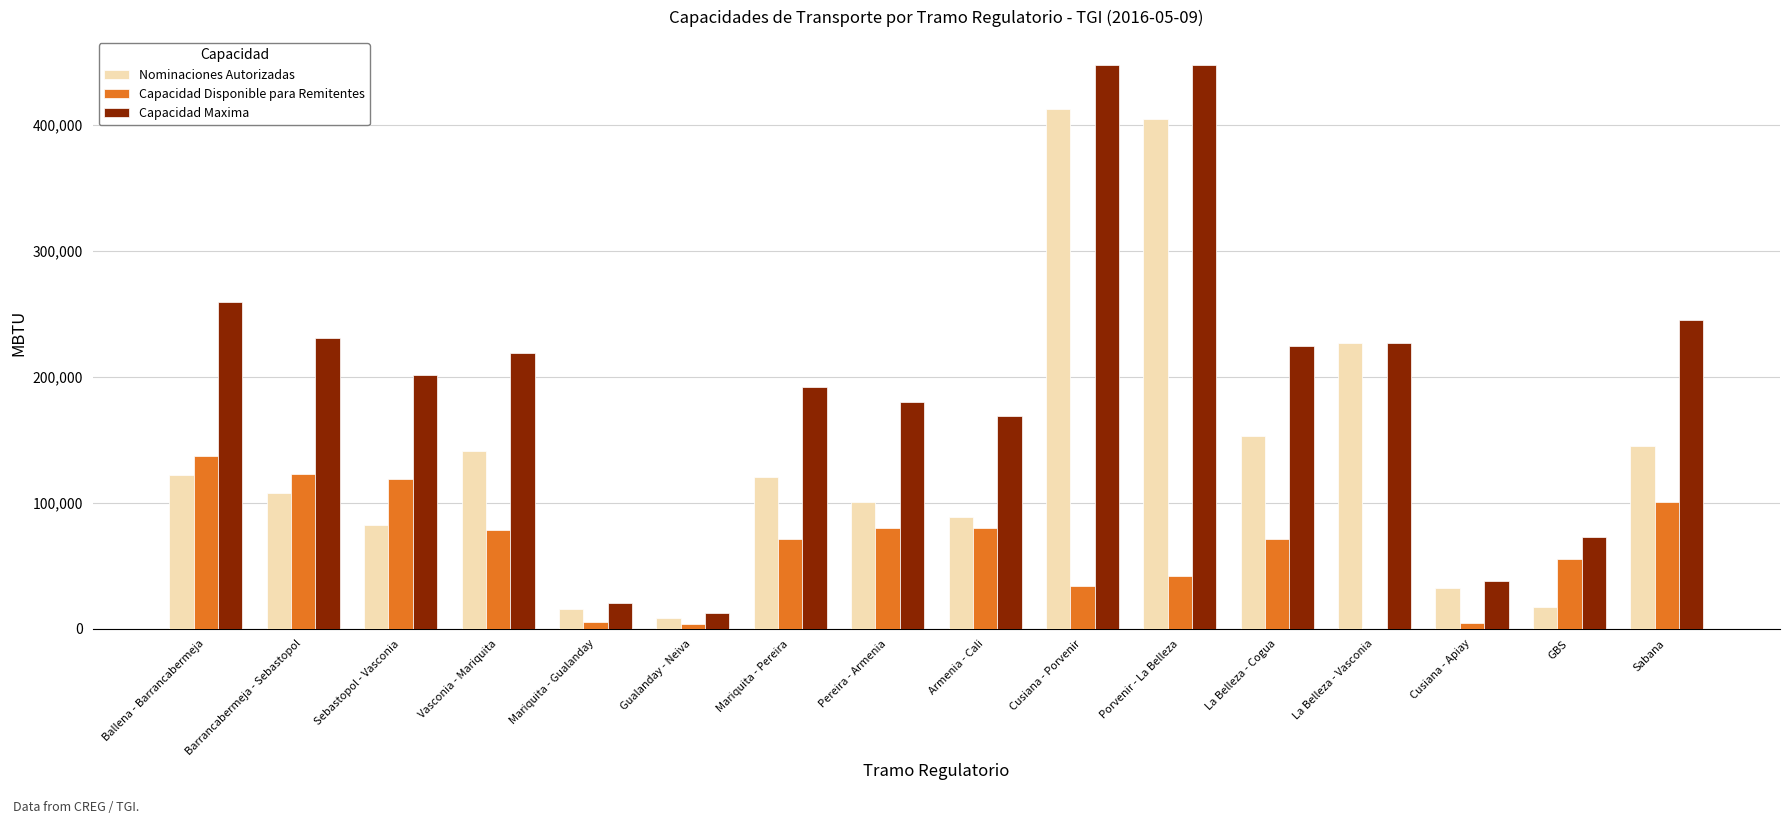

What is the sum of all Capacidad Maxima values?

3187415.3